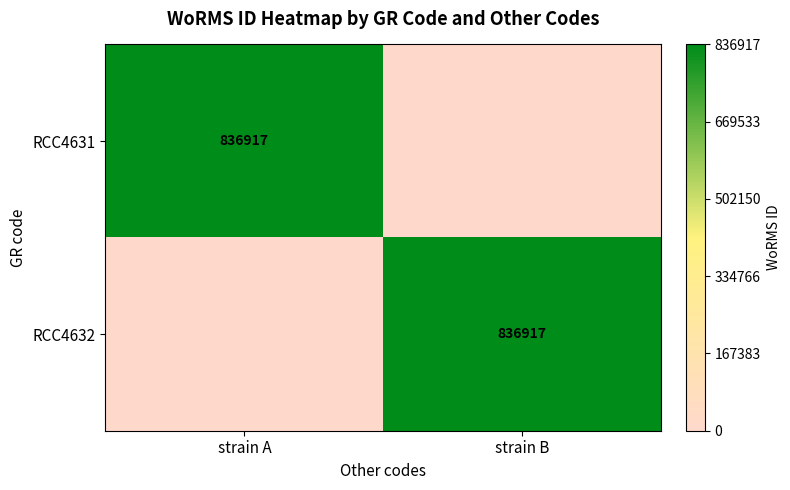

Which has a higher value, strain B or strain A?

strain A